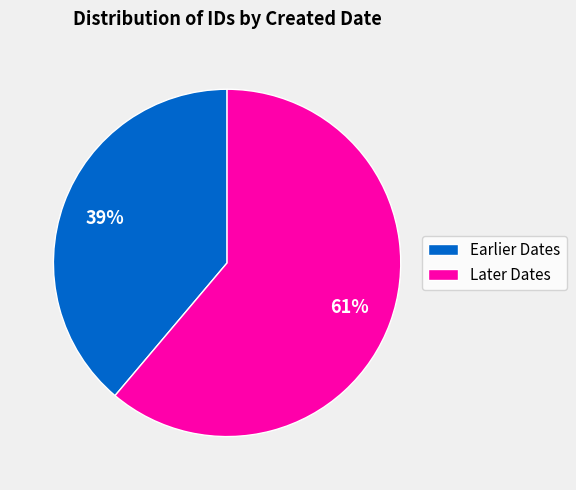

Combined, do Later Dates and Earlier Dates account for over 50%?

Yes